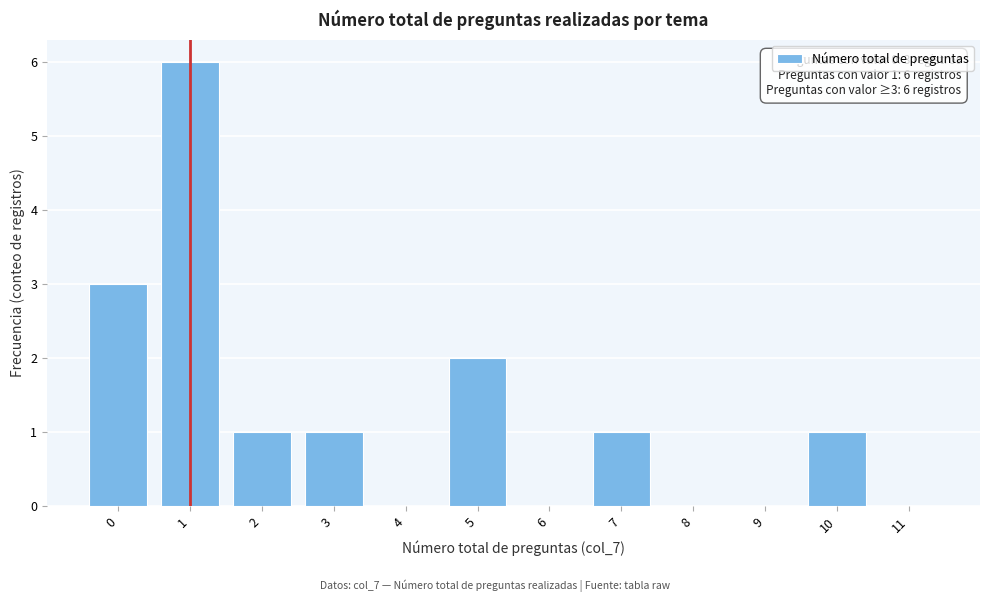

Reading left to right, list all the values displayed in this chart.

0=3	1=6	2=1	3=1	4=0	5=2	6=0	7=1	8=0	9=0	10=1	11=0